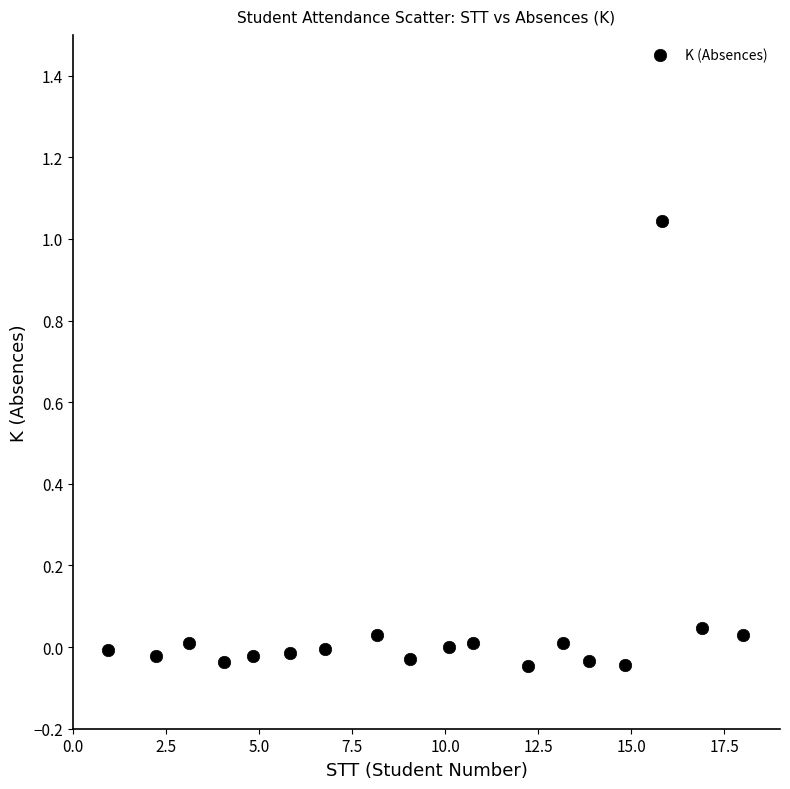

What is the range of Y values (max minus min)?

1.1